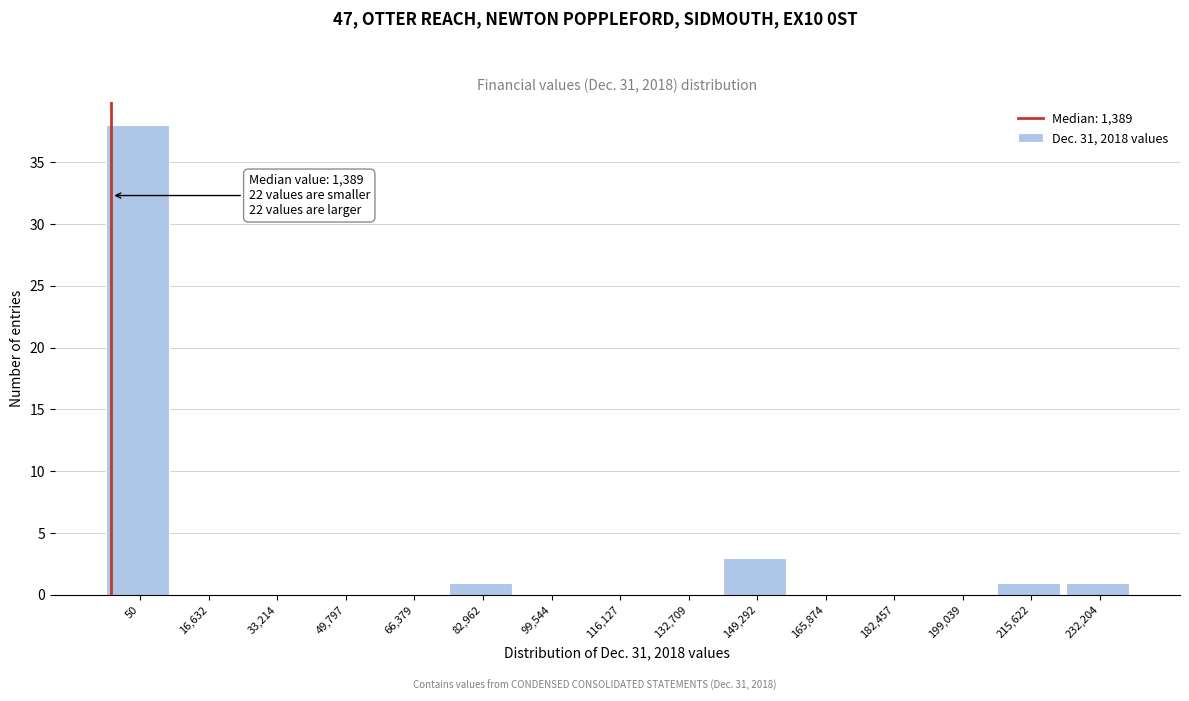

Reading left to right, what are all the values shown in this chart?

50=38	16,632=0	33,214=0	49,797=0	66,379=0	82,962=1	99,544=0	116,127=0	132,709=0	149,292=3	165,874=0	182,457=0	199,039=0	215,622=1	232,204=1